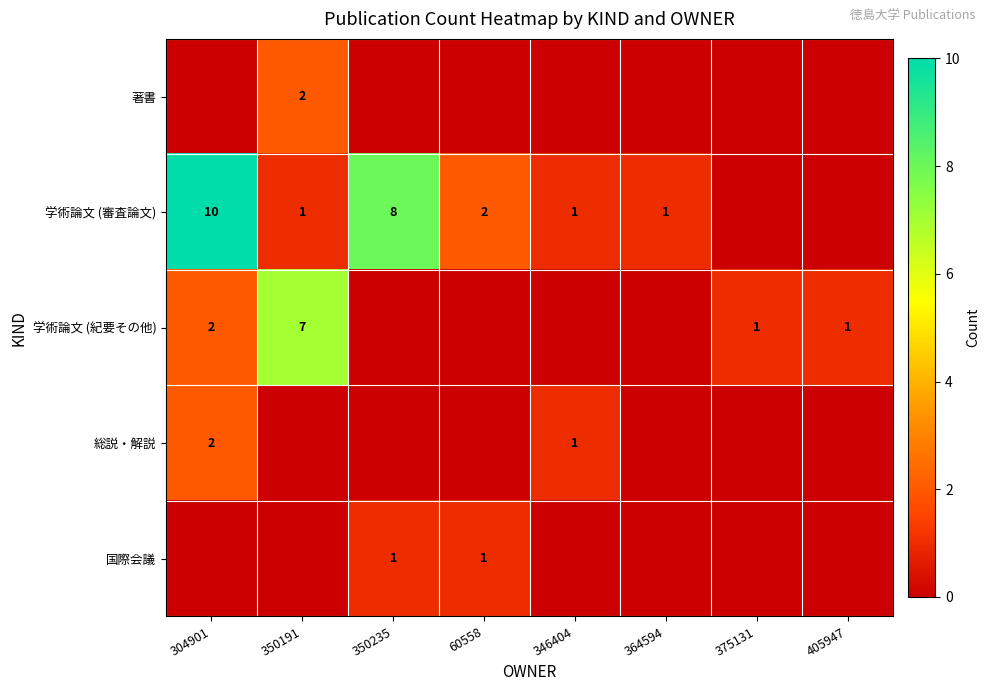

The value of 学術論文 (審査論文) at 364594 is 1. True or false?

True